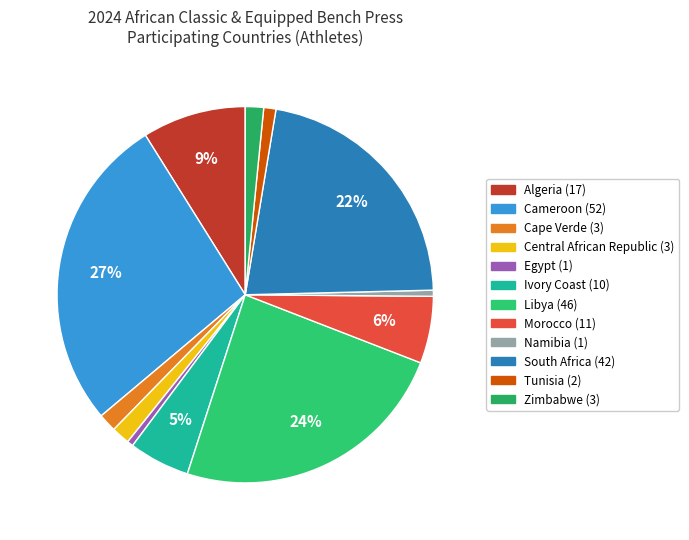

What is the change in value from Cameroon to Morocco?

-41